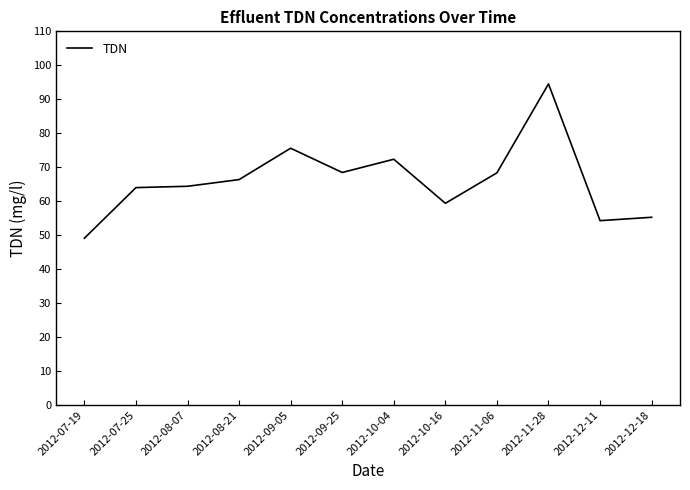

What is the difference between the values at 2012-10-04 and 2012-08-07?

8.0